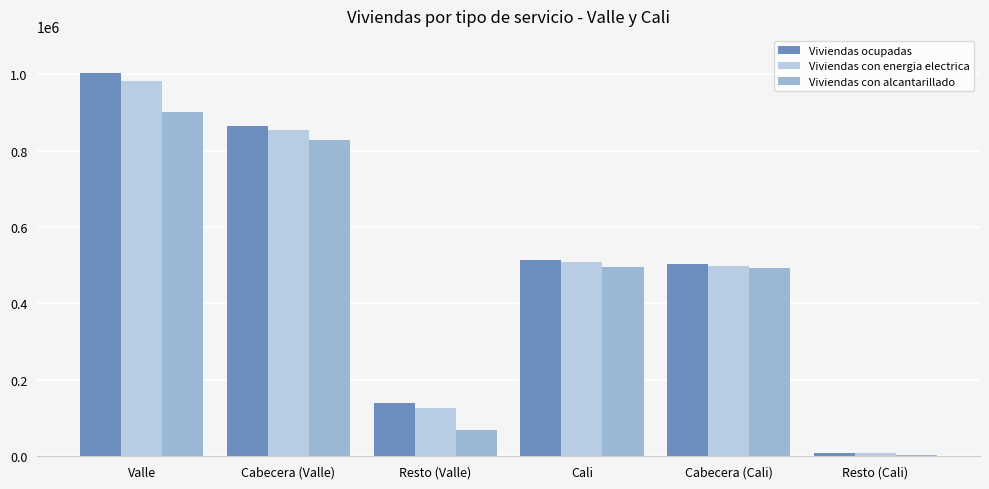

What are all the series names shown in the legend?

Viviendas ocupadas, Viviendas con energia electrica, Viviendas con alcantarillado